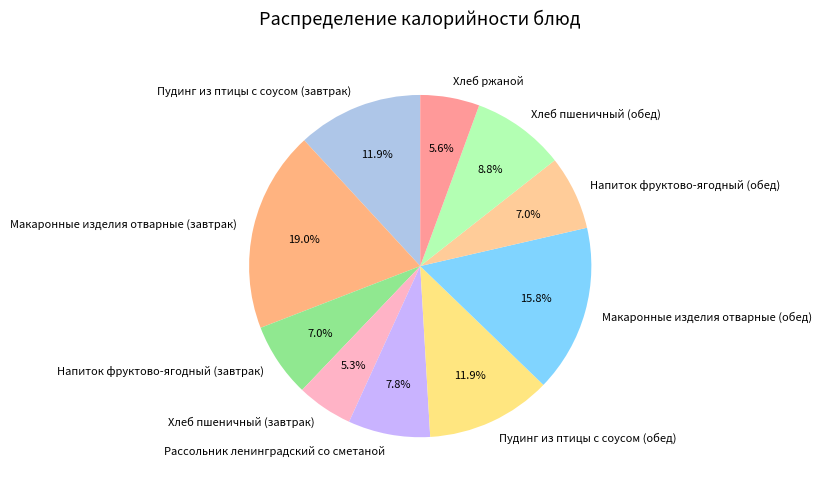

Which category has the biggest portion of the pie?

Макаронные изделия отварные (завтрак)